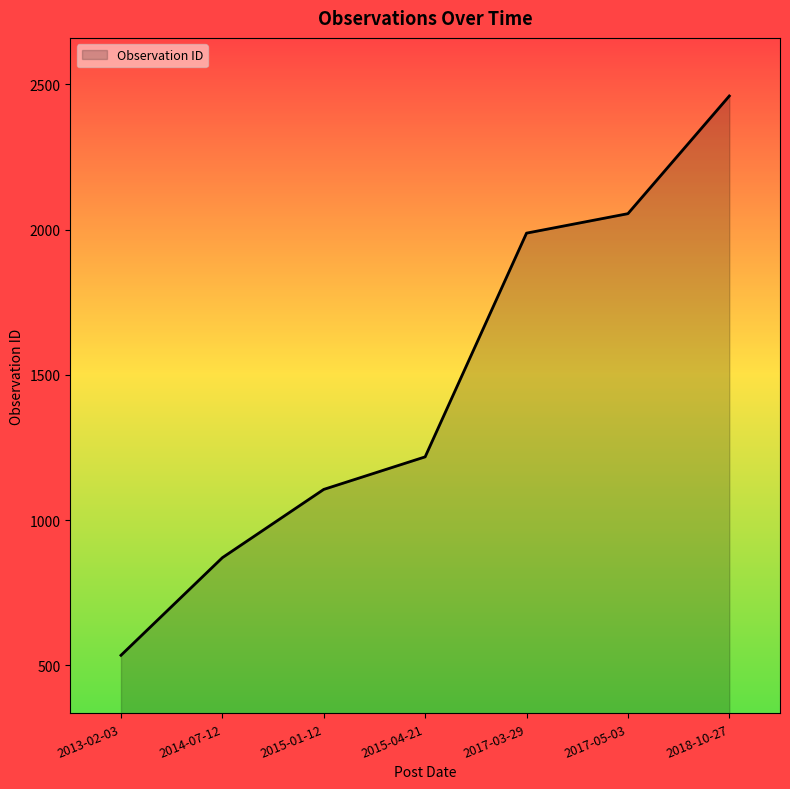

What is the sum of the values at 2015-04-21 and 2014-07-12?

2089